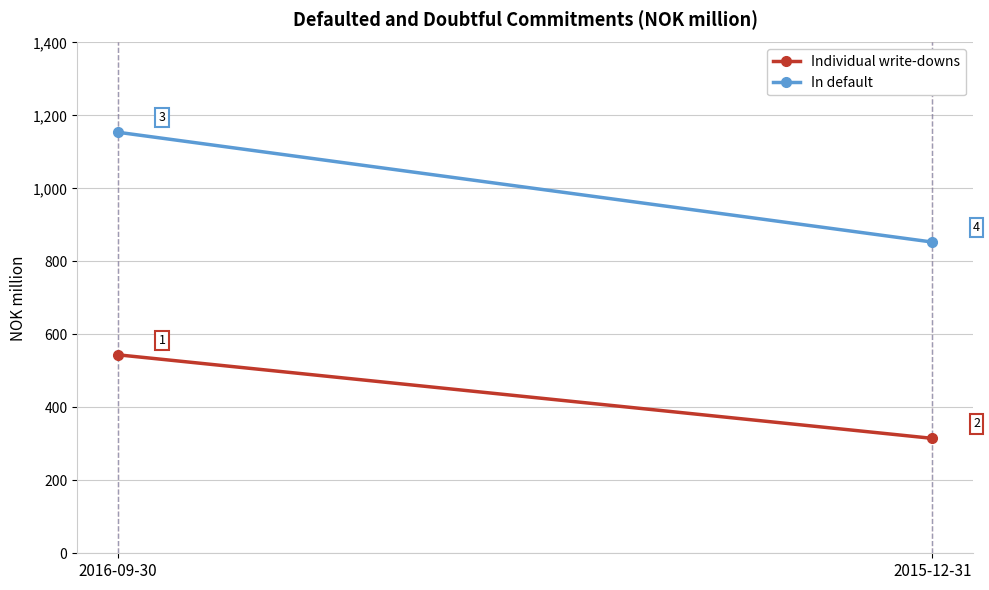

What is the minimum value shown in the chart?

315